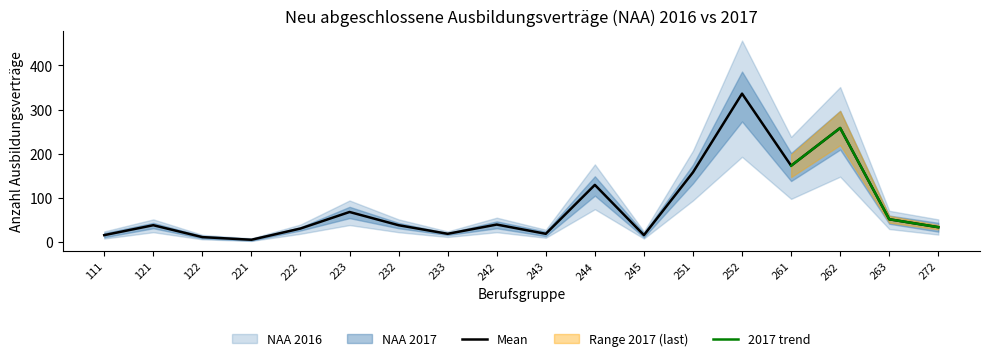

What is the minimum value shown in the chart?

4.5